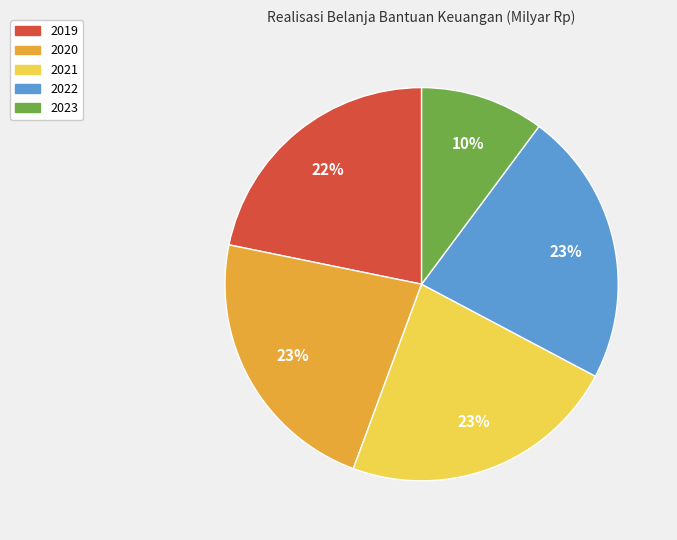

What percentage is the 2023 slice, to the nearest percent?

10%